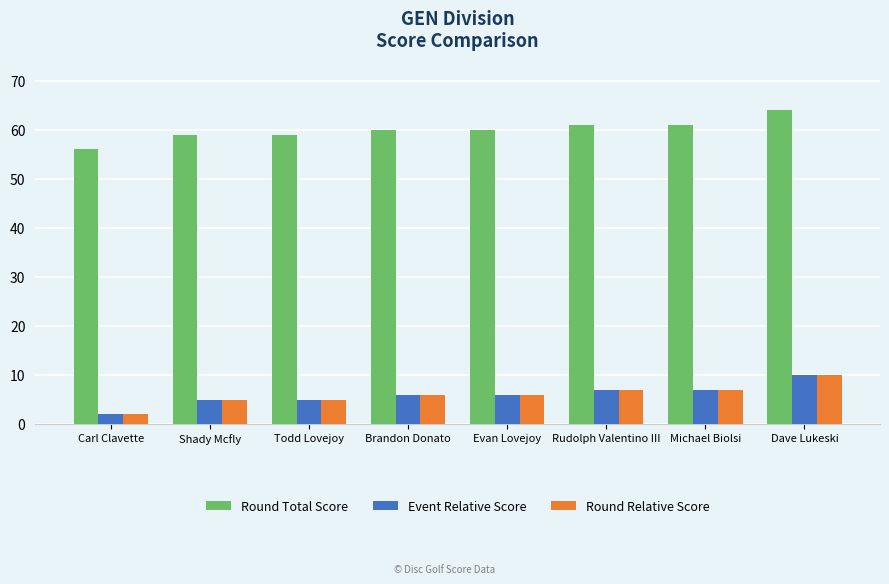

At which category is the sum across all series the highest?

Dave Lukeski